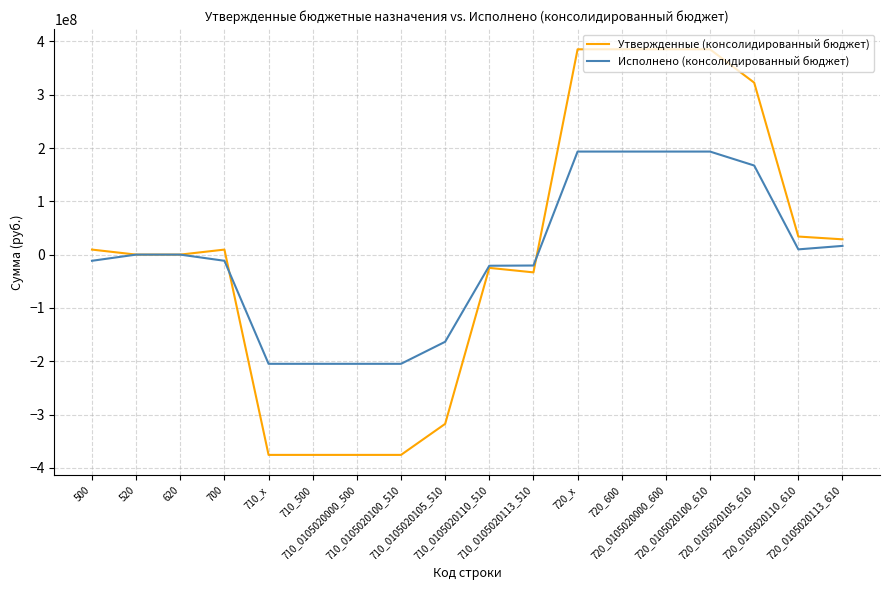

What is the greatest value displayed?

385189054.6